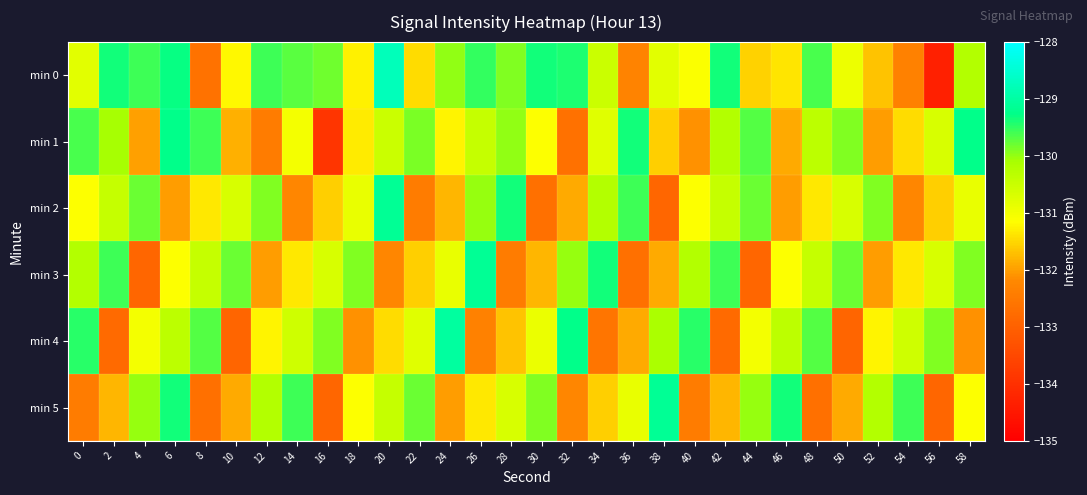

Between 6 and 8, which series saw the biggest shift?

min 0